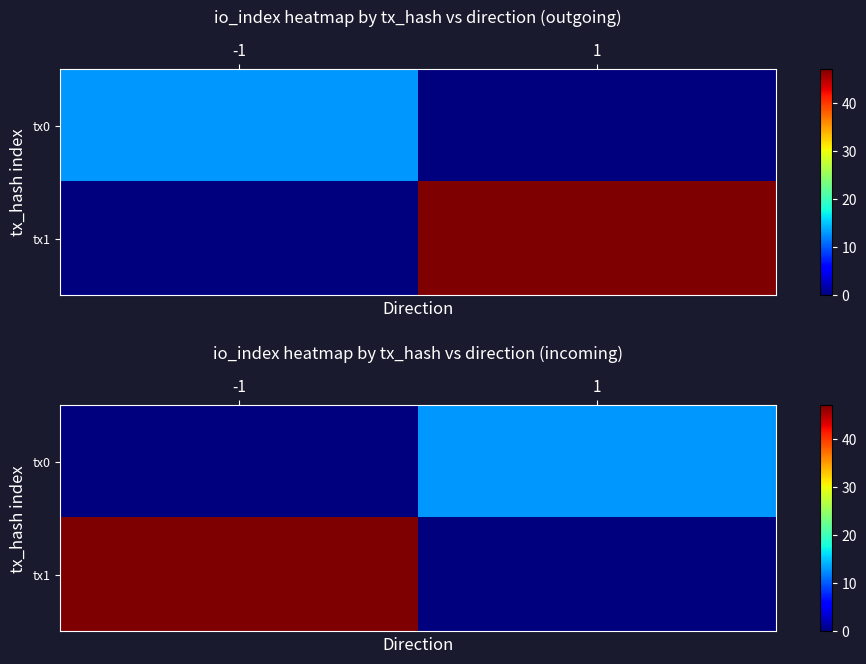

How many distinct data groups are displayed?

2